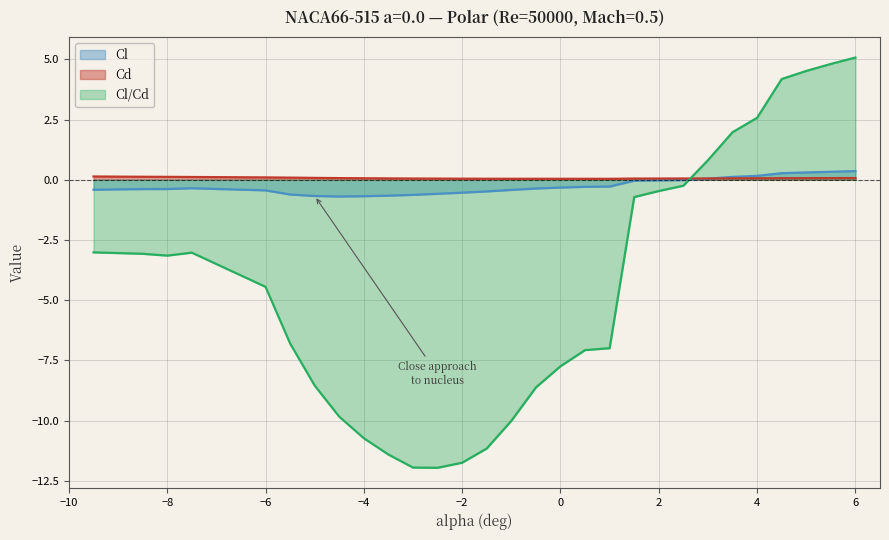

How many lines are shown in the chart?

3